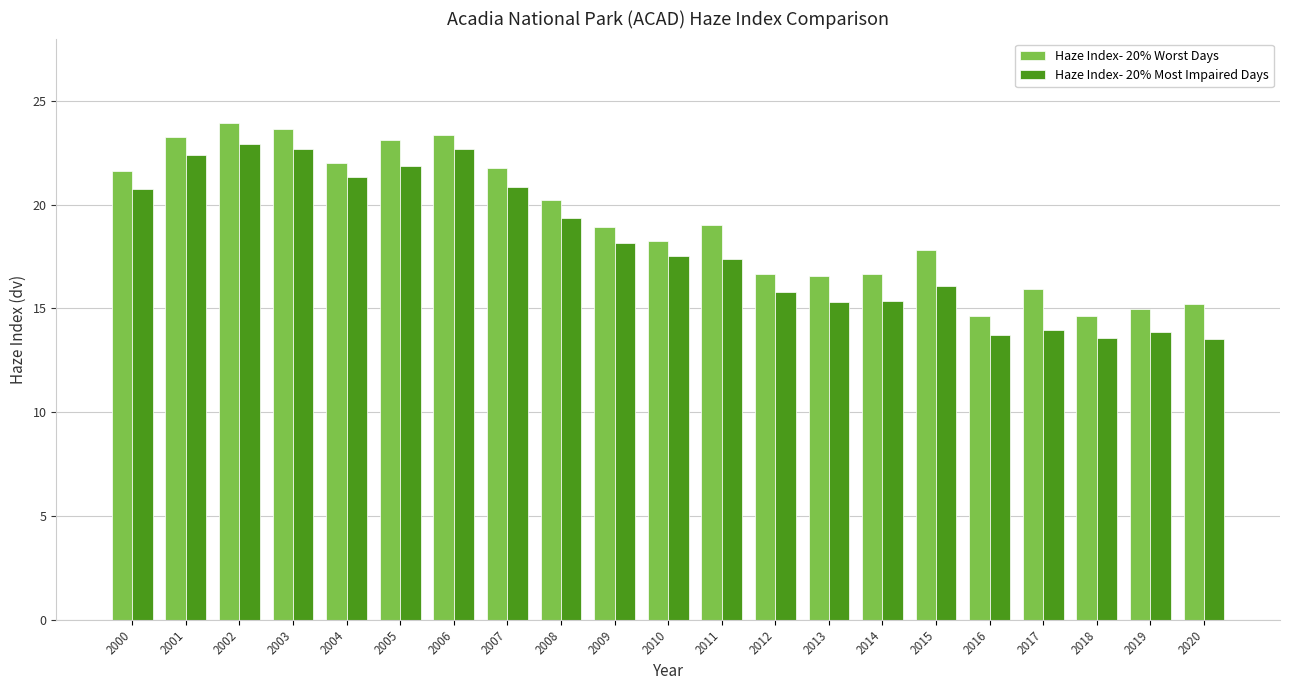

What are all the series names shown in the legend?

Haze Index- 20% Worst Days, Haze Index- 20% Most Impaired Days